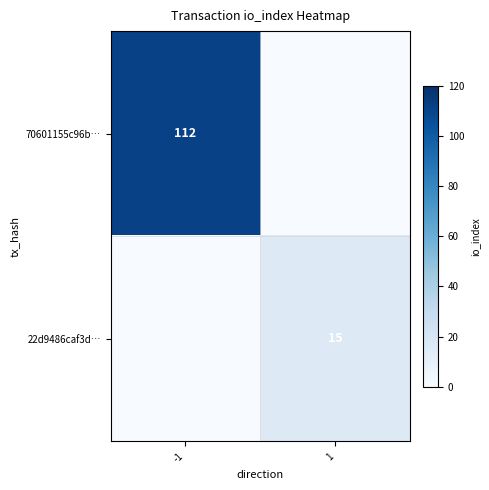

At how many categories does at least one series exceed 100?

1